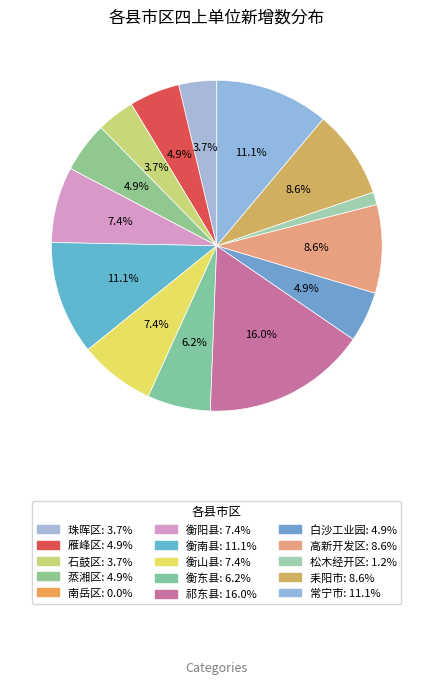

How many slices are in this pie chart?

15